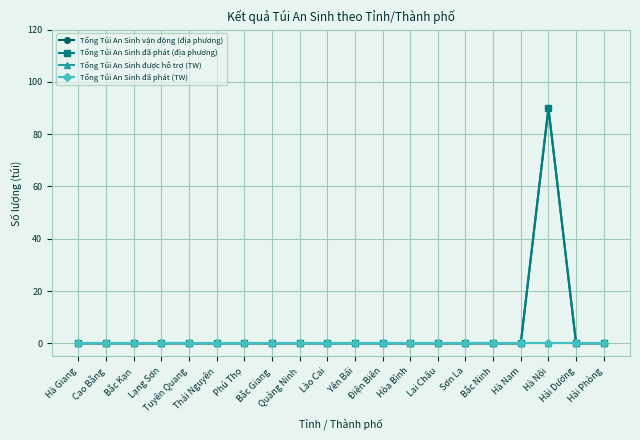

What is the label of the 16th point from the left?

Bắc Ninh